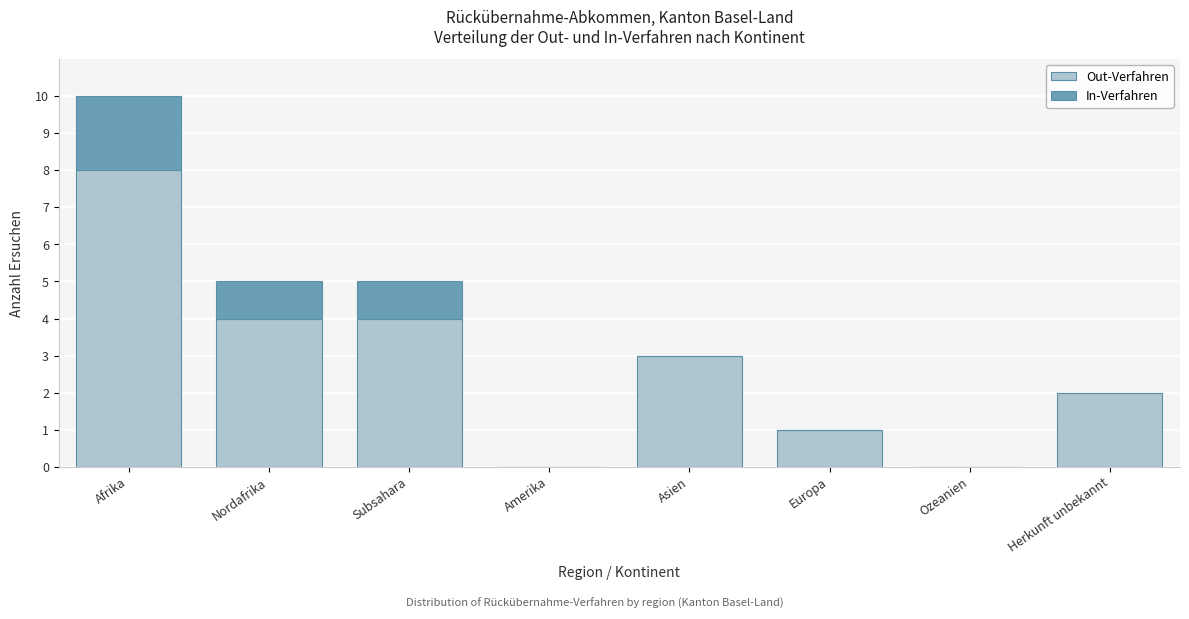

Reading left to right, list the values for the Out-Verfahren series.

Afrika=8	Nordafrika=4	Subsahara=4	Amerika=0	Asien=3	Europa=1	Ozeanien=0	Herkunft unbekannt=2